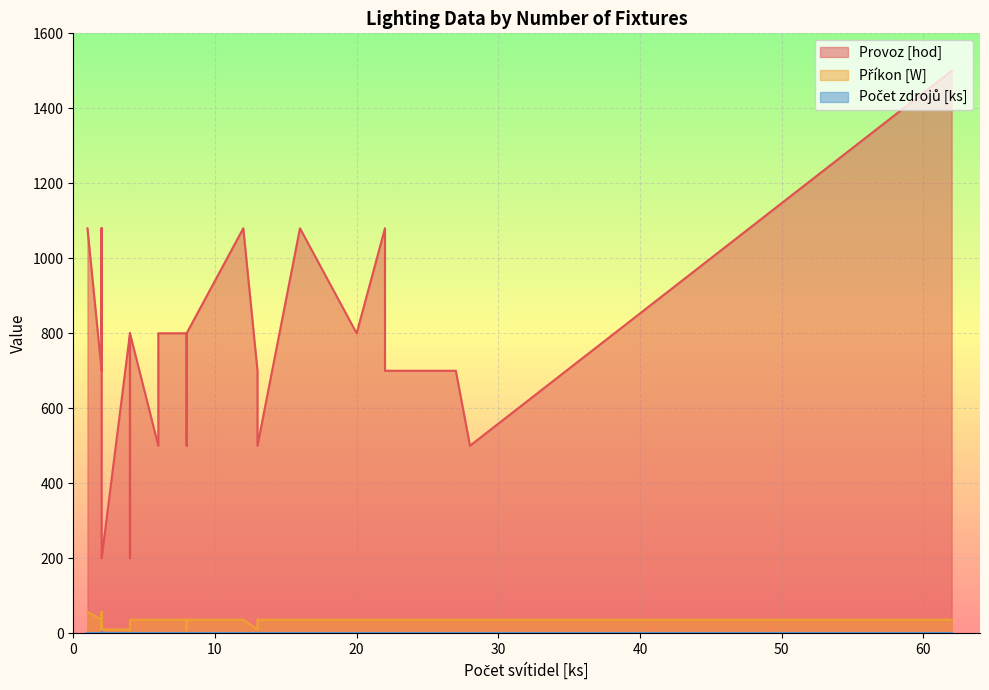

True or false: Příkon [W] and Počet zdrojů [ks] intersect in this chart.

False